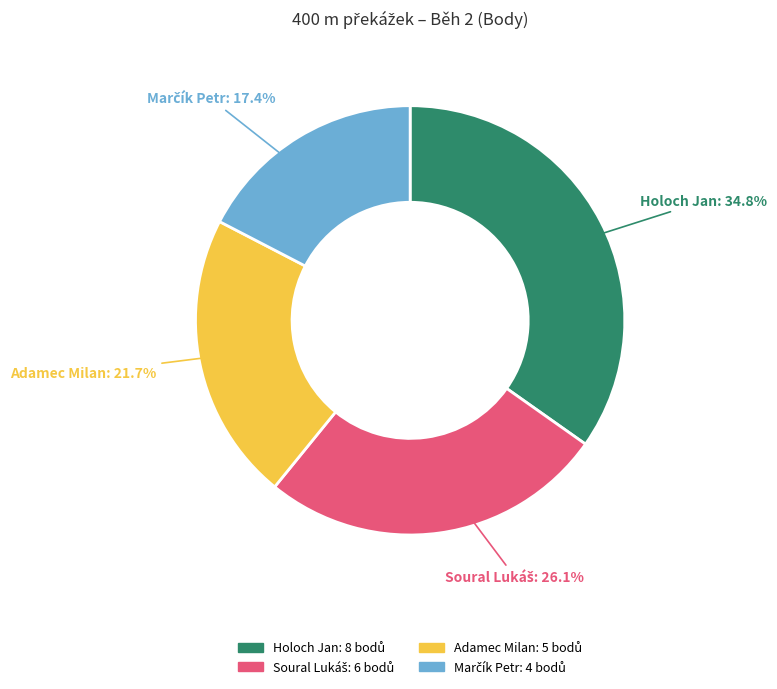

Which has a higher value, Adamec Milan or Holoch Jan?

Holoch Jan